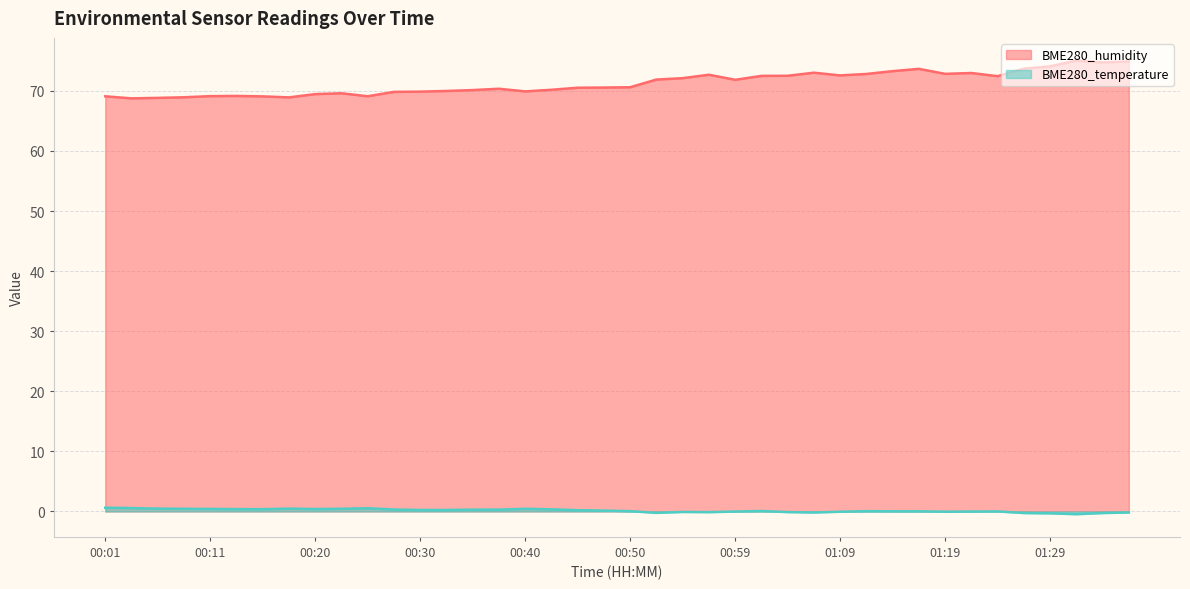

What is the highest value of the BME280_humidity series?

75.0